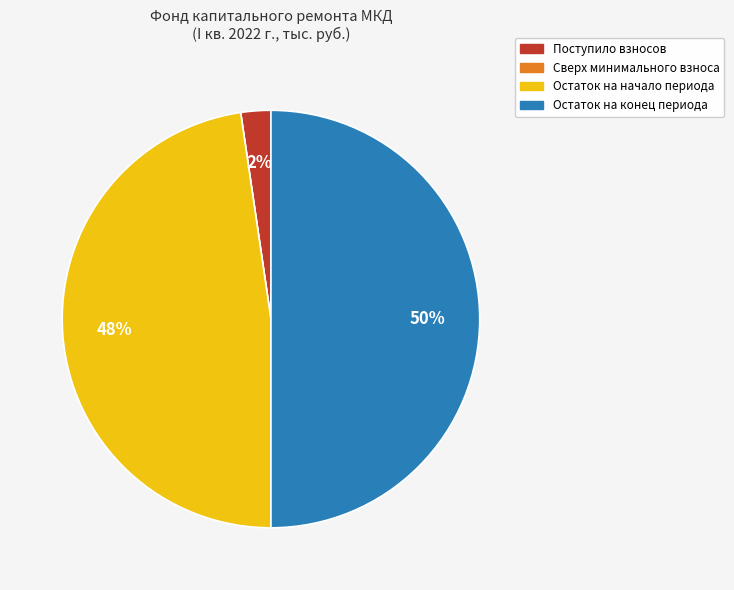

To the nearest percent, what is the average slice percentage?

25%